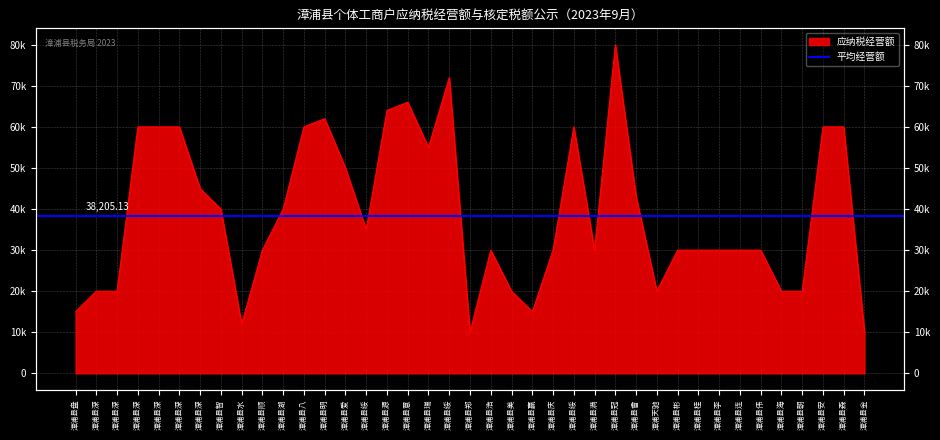

How many lines are shown in the chart?

1